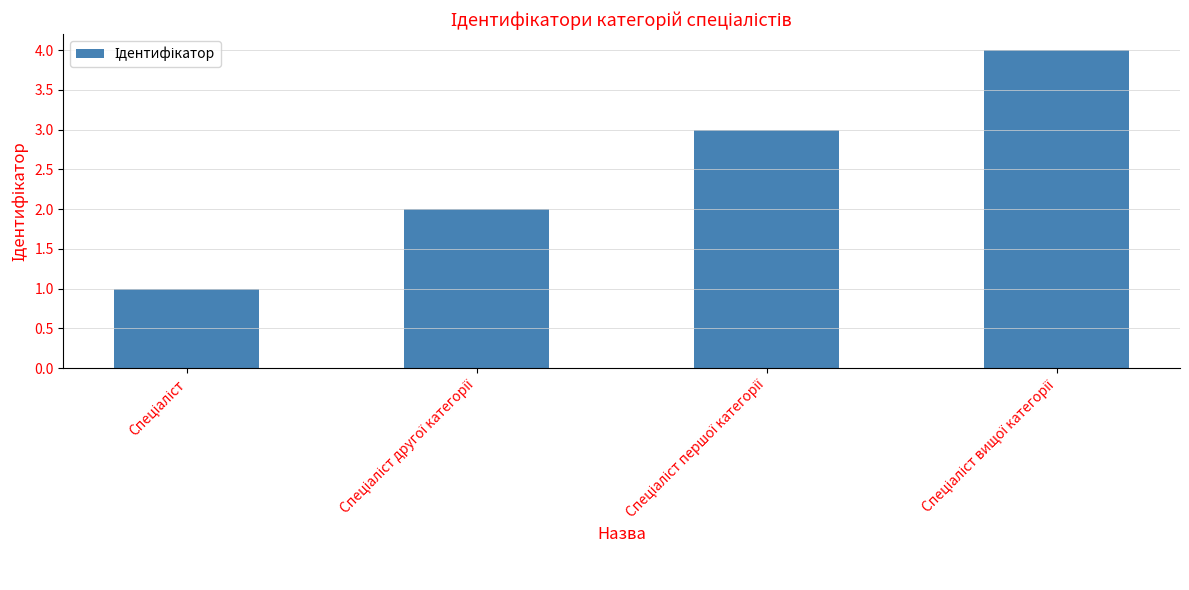

What is the difference between the maximum and minimum values?

3